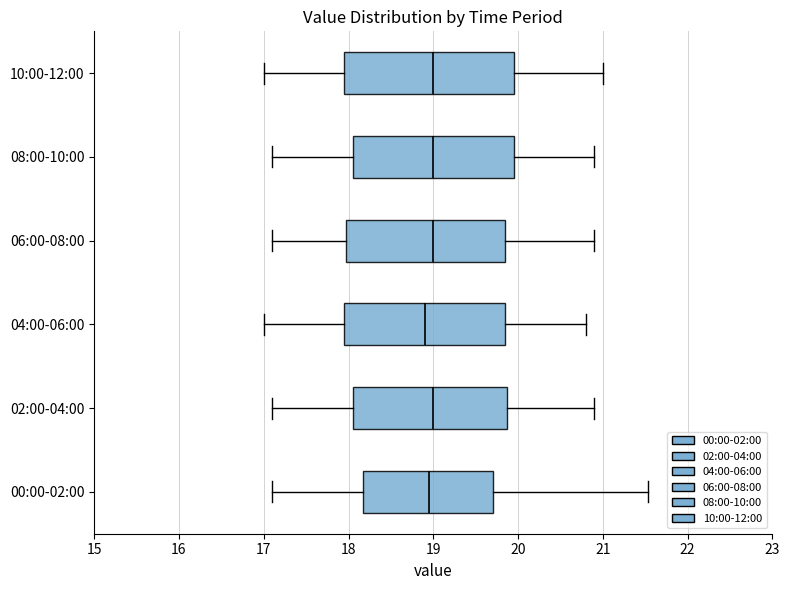

Where does the median line of the box for 08:00-10:00 sit on the x-axis? The values are not printed on the chart, so give them approximately, as read against the axis.

19.0